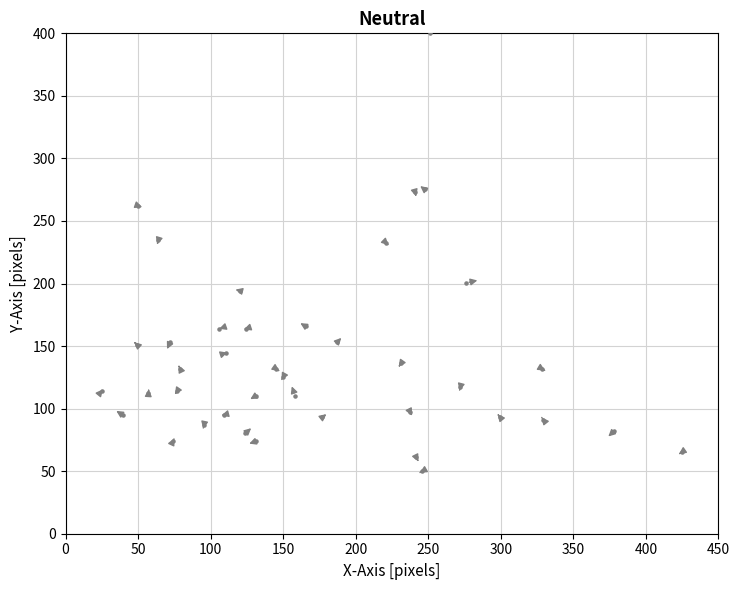

What is the range of Y values (max minus min)?

350.0